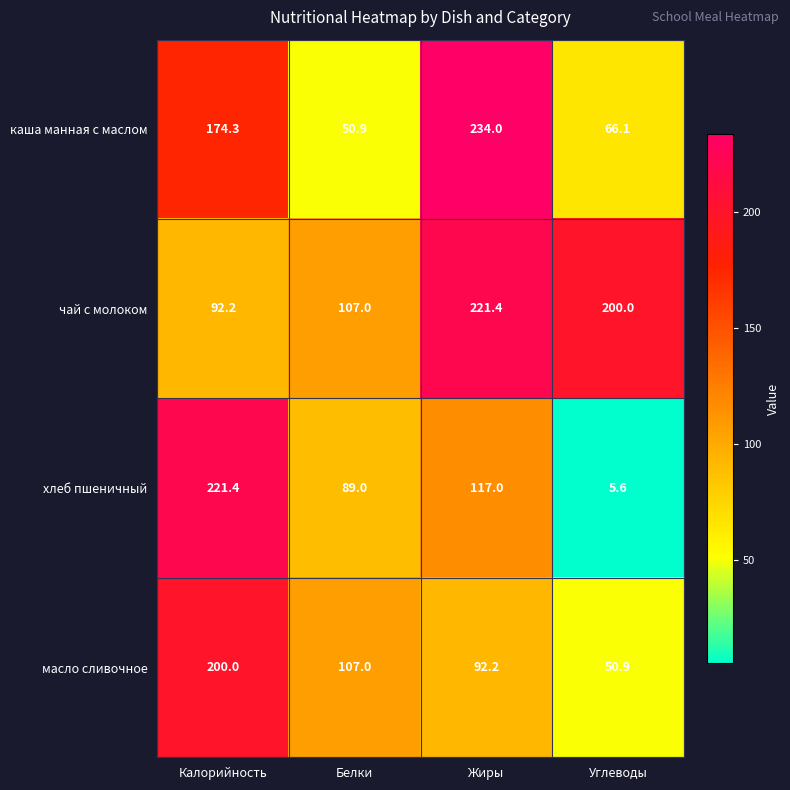

Reading left to right, list all the values displayed in this chart.

каша манная с маслом: 174.3	50.9	234.0	66.1
чай с молоком: 92.2	107.0	221.4	200.0
хлеб пшеничный: 221.4	89.0	117.0	5.6
масло сливочное: 200.0	107.0	92.2	50.9